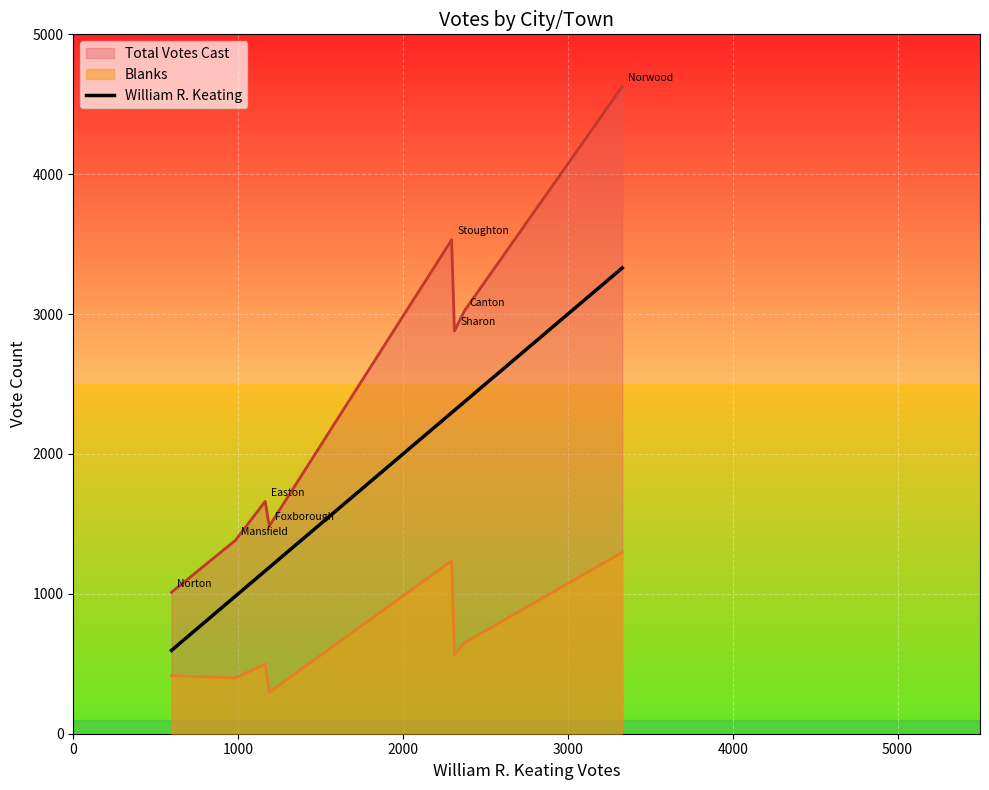

What is the difference between the second highest and minimum values in the William R. Keating series?

1775